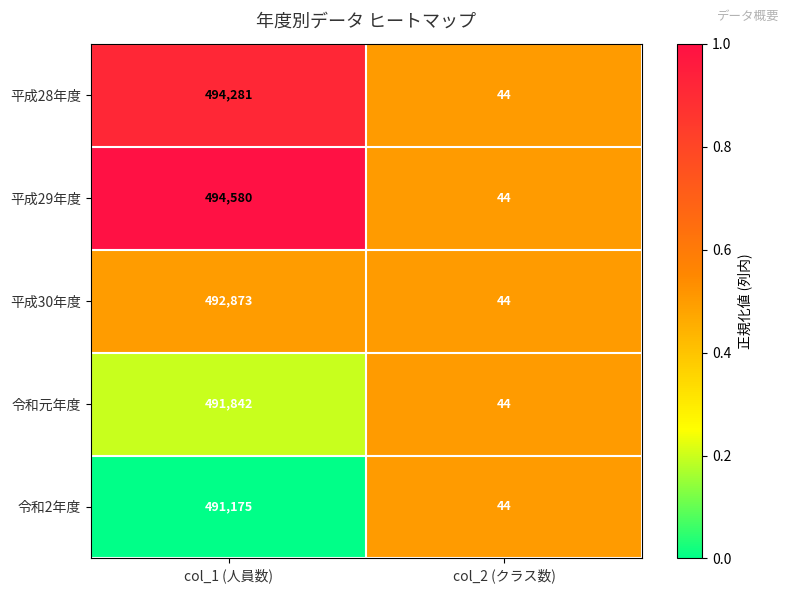

What is the smallest value displayed?

44